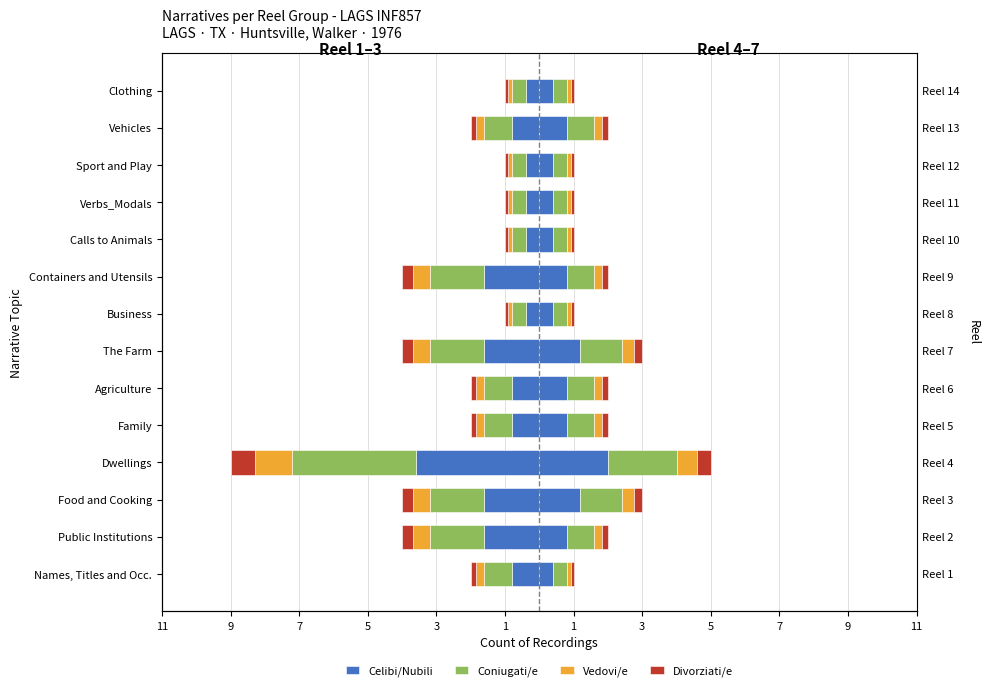

What is the label of the 8th bar from the right?

The Farm